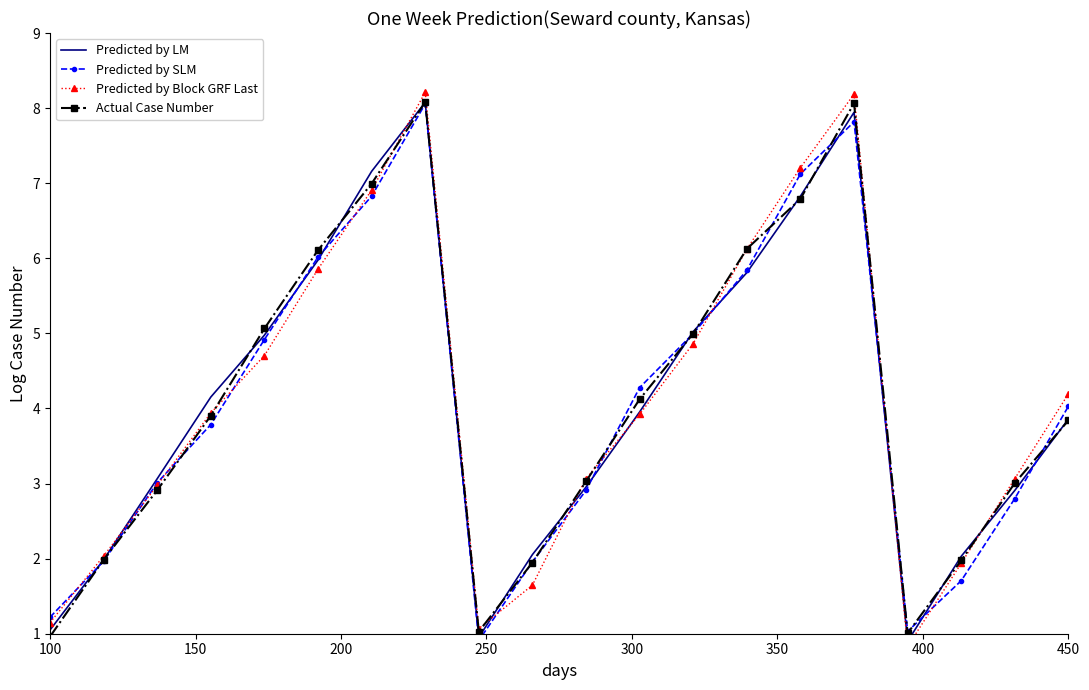

What is the maximum value for Actual Case Number?

8.1